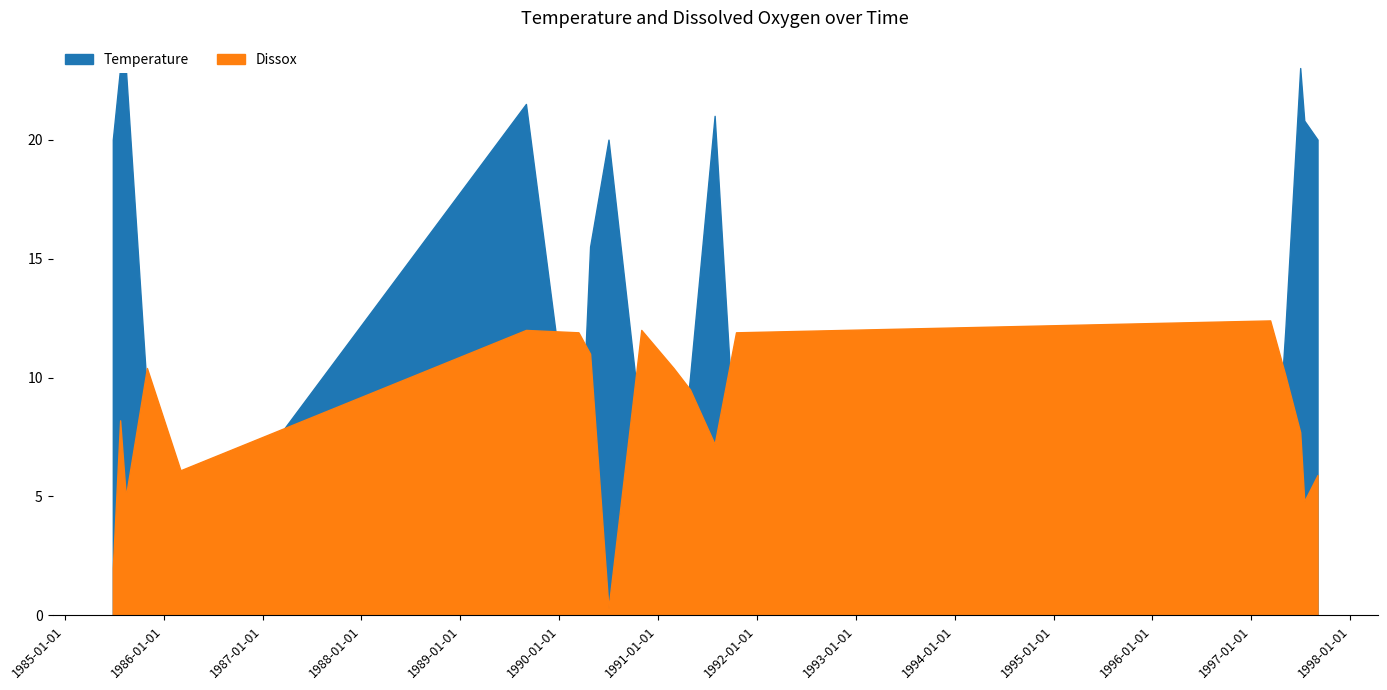

Which category has the highest value across all series?

06/30/1997